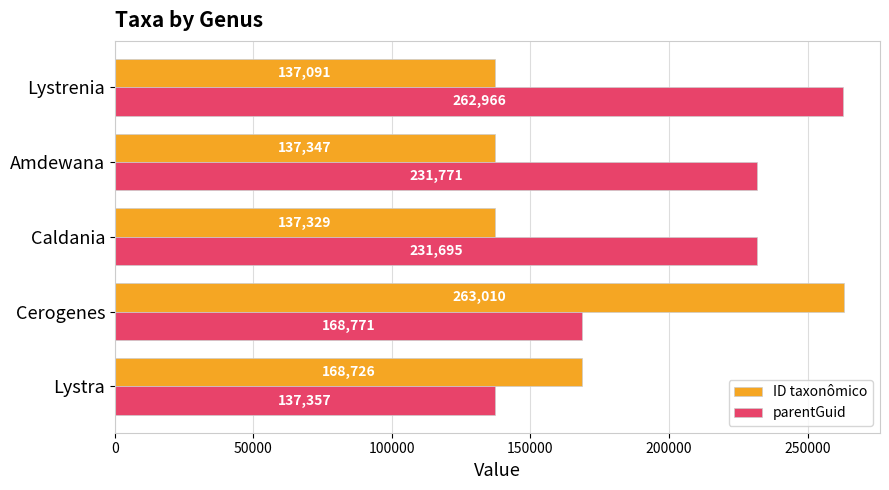

The value of parentGuid at Lystra is 137357. True or false?

True